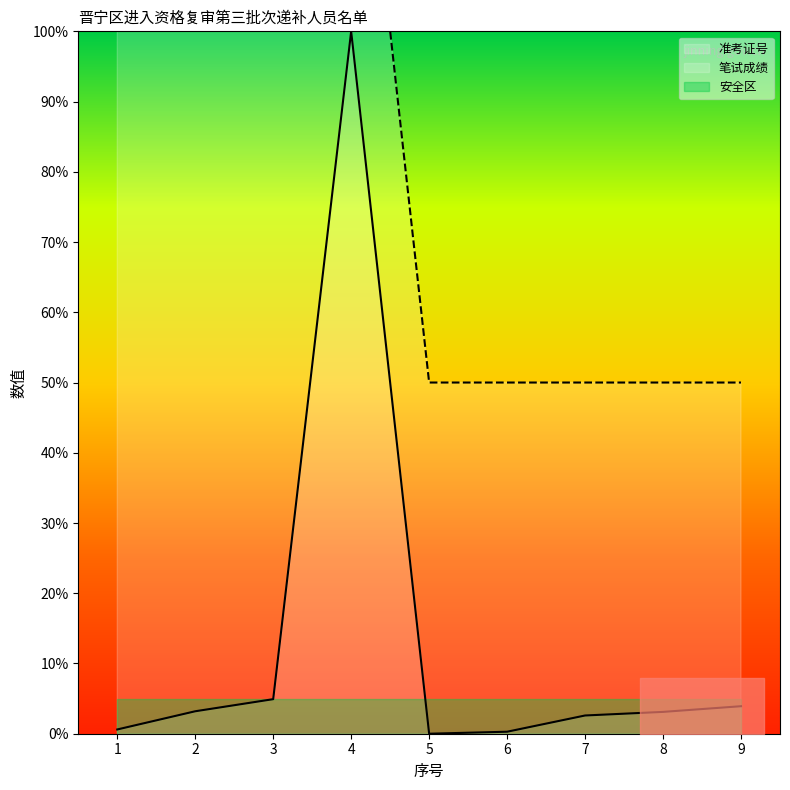

True or false: 准考证号 has a value of 0.0 at 5.

True